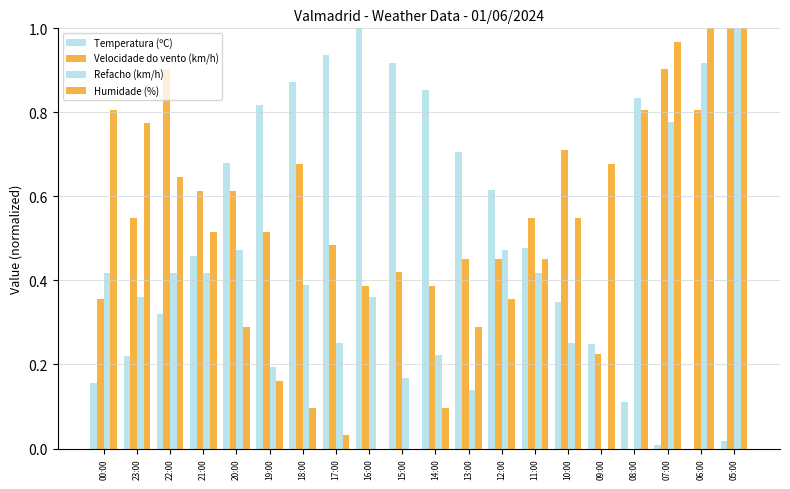

What is the sum of all Refacho (km/h) values?

8.5